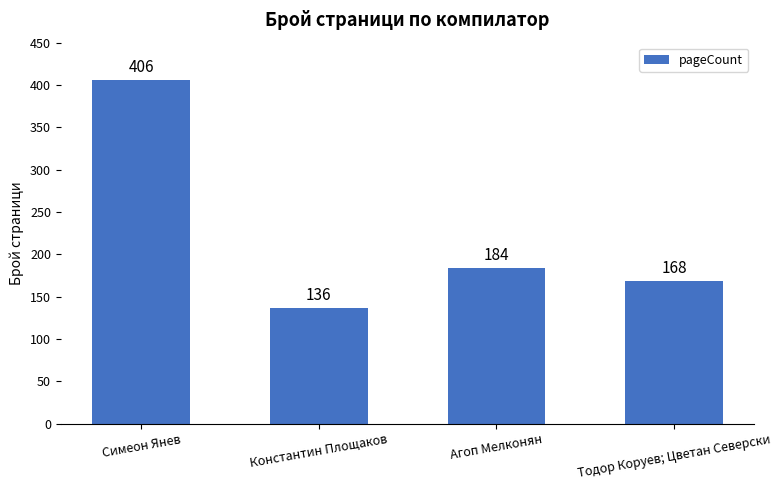

Reading right to left, what are all the values shown in this chart?

Тодор Коруев; Цветан Северски=168	Агоп Мелконян=184	Константин Площаков=136	Симеон Янев=406